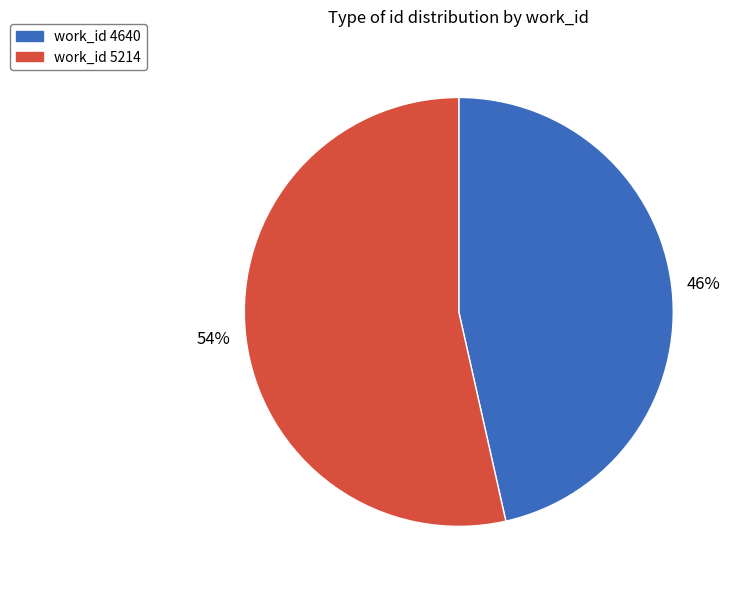

Does any single category account for the majority?

Yes